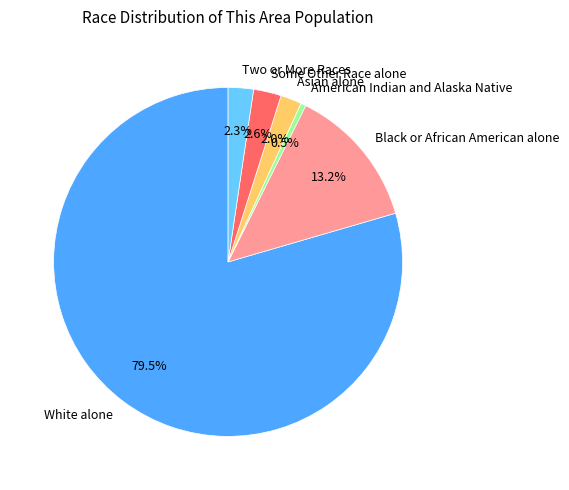

What portion of the pie excludes Two or More Races?

97.7%